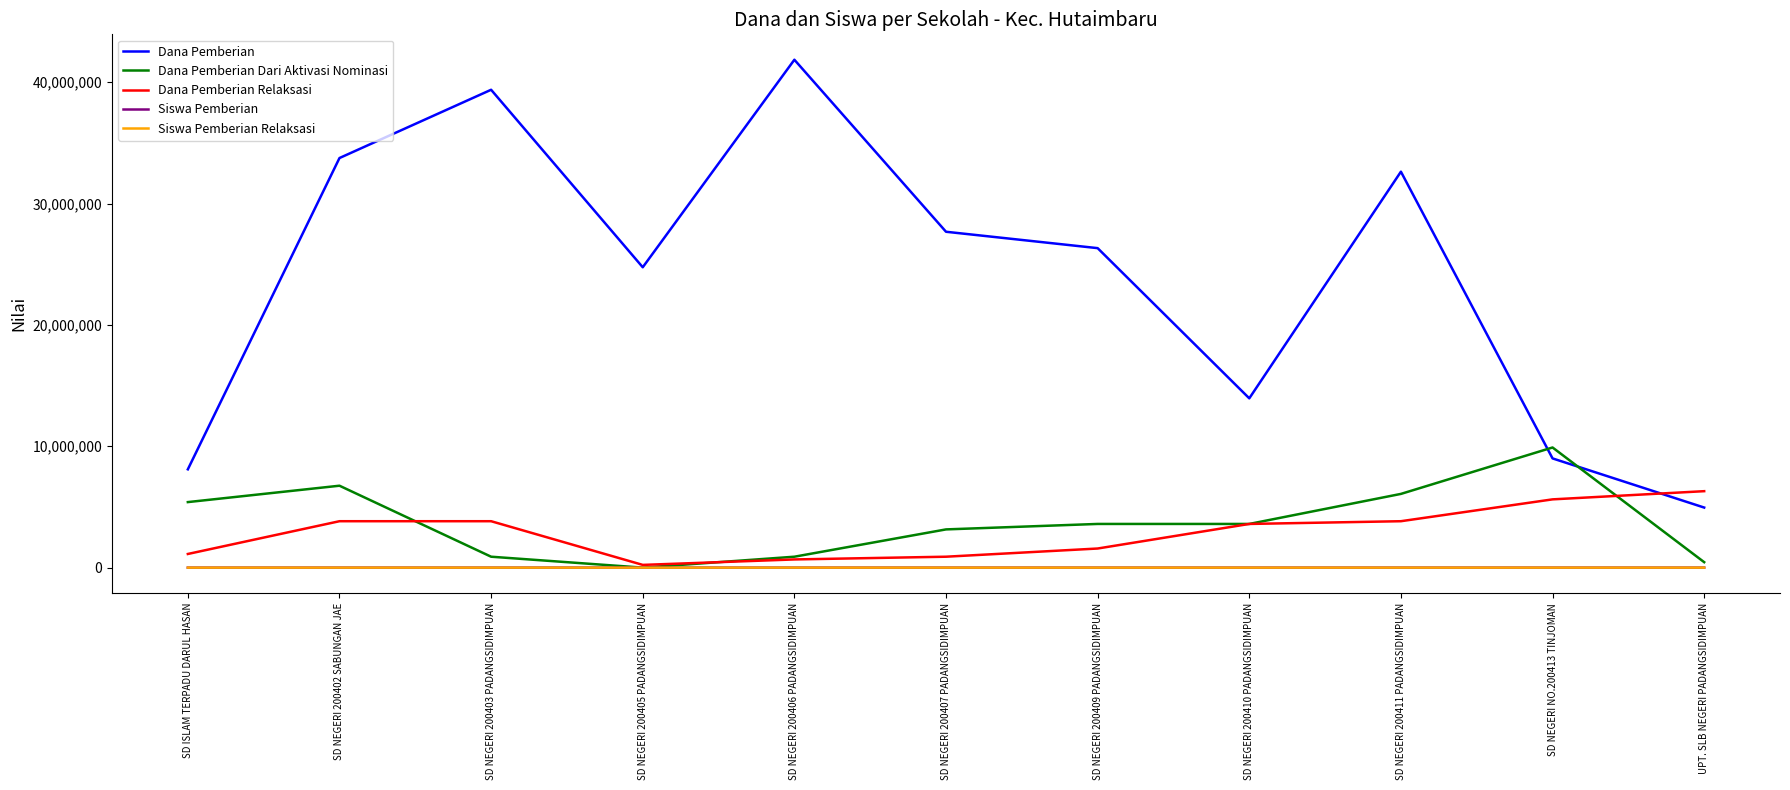

Which series has the largest total across all categories?

Dana Pemberian